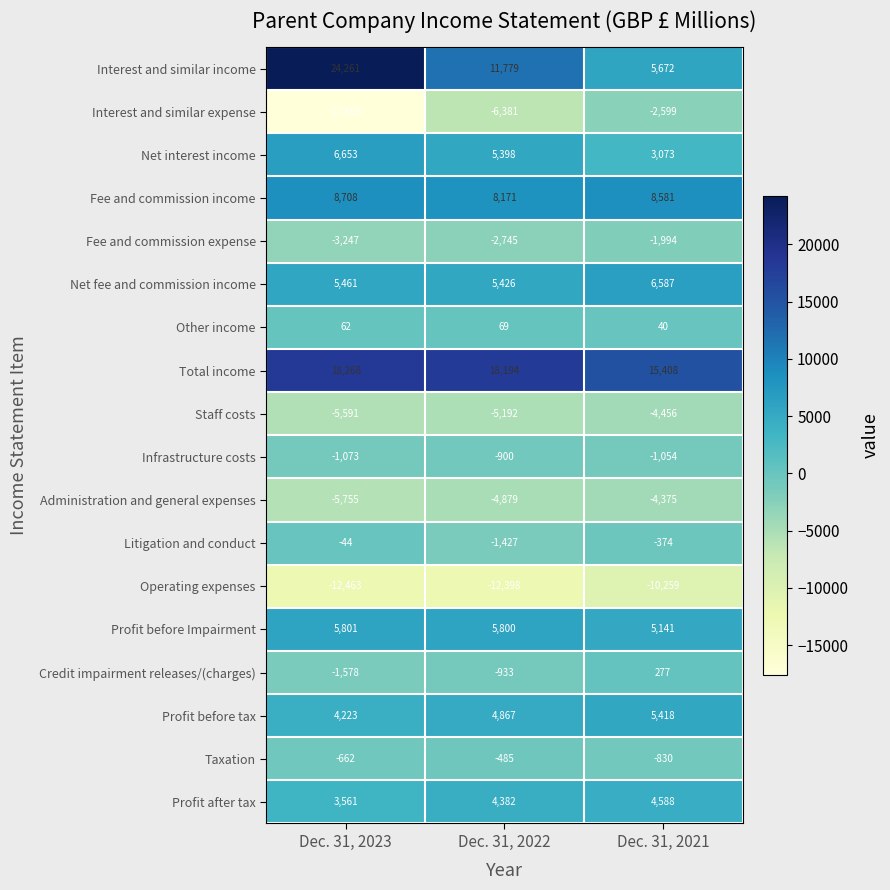

Is it true that Net fee and commission income equals 7449 at Dec. 31, 2022?

False